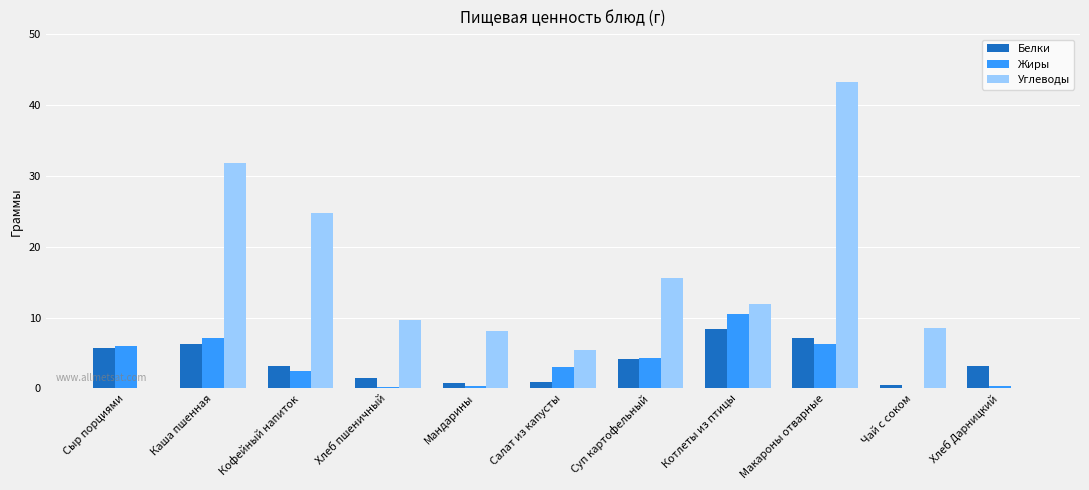

What is the approximate value of Белки at Кофейный напиток?

3.1